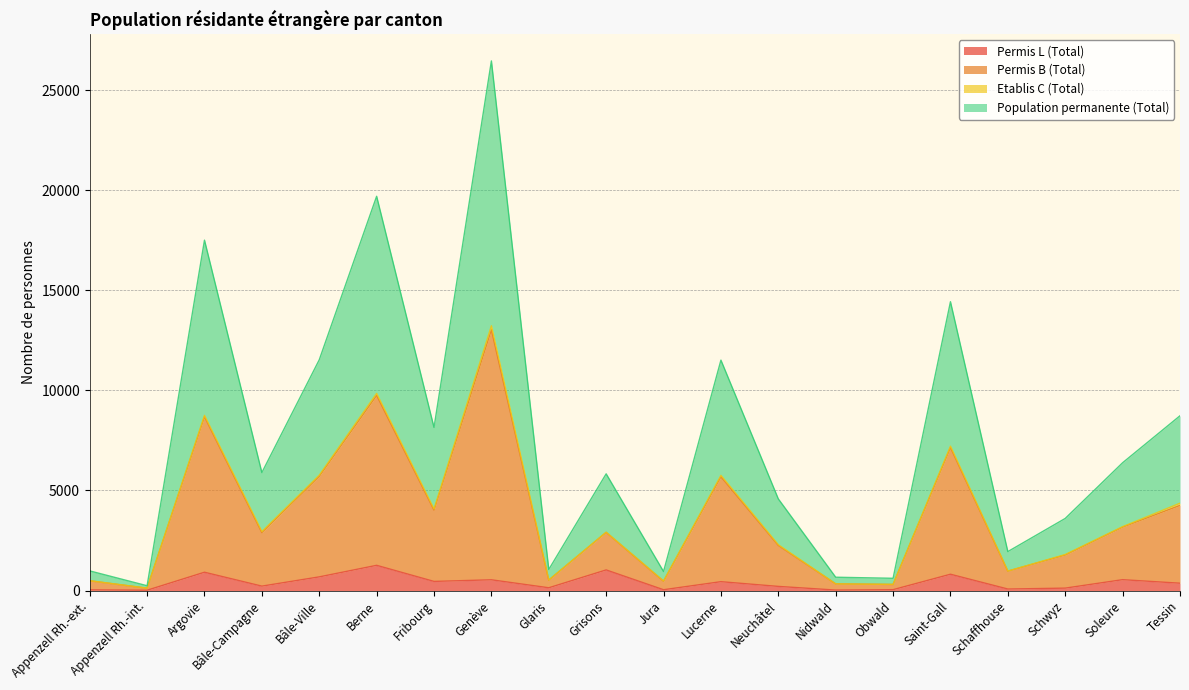

What is the value of the Permis L (Total) point at the 20th from the left?

367